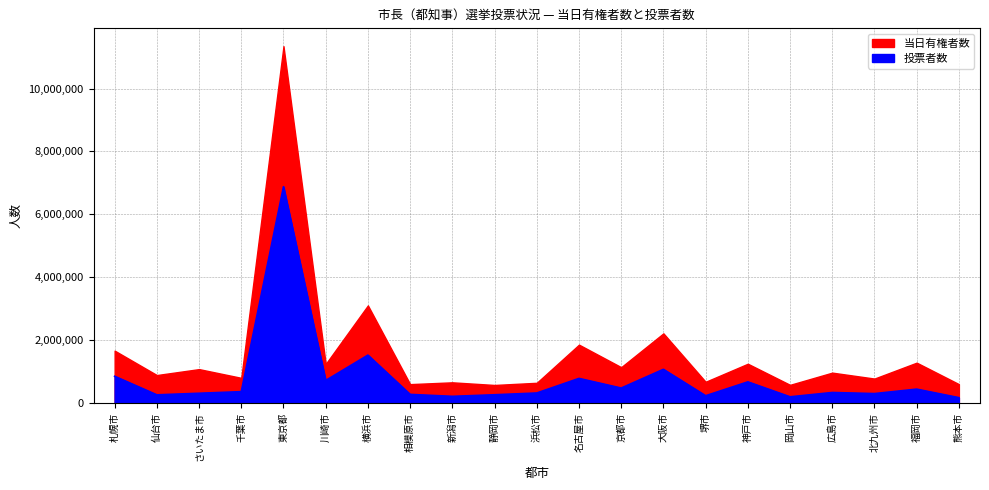

What is the sum of all values?

16621991